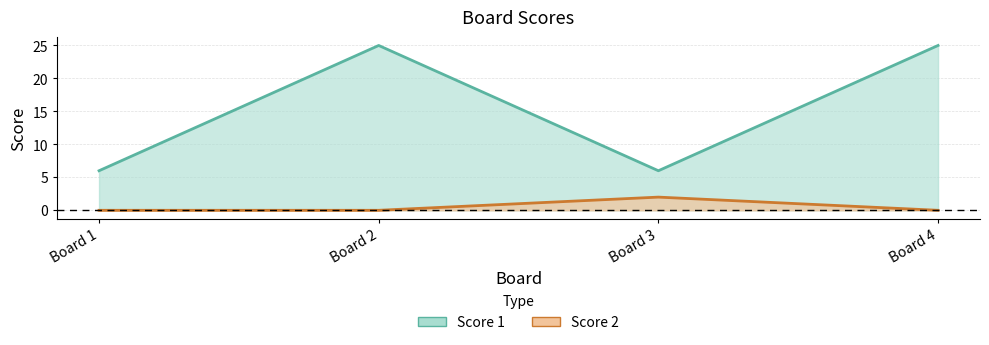

Rank the series by their maximum value, from highest to lowest.

Score 1, Score 2